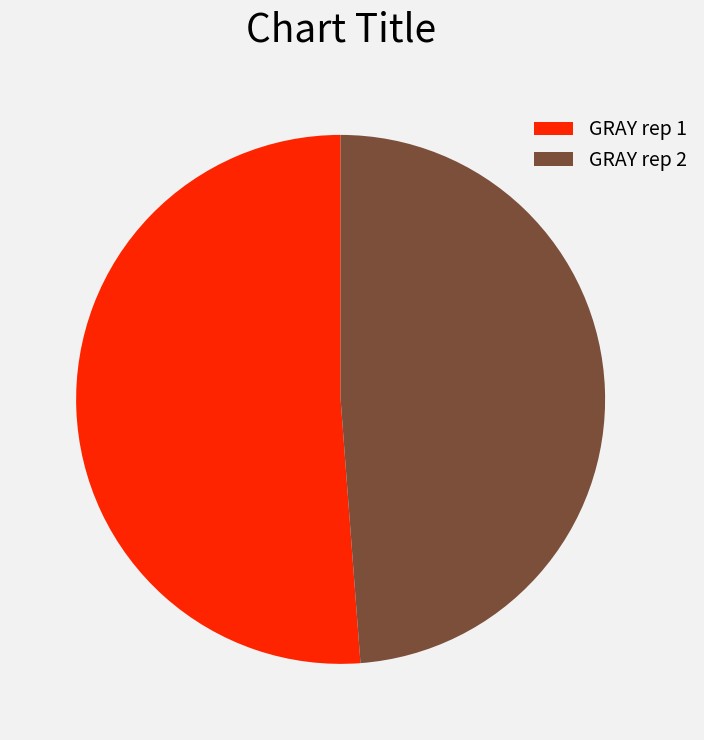

Approximately how many times larger is the value at GRAY rep 2 compared to GRAY rep 1?

1.0